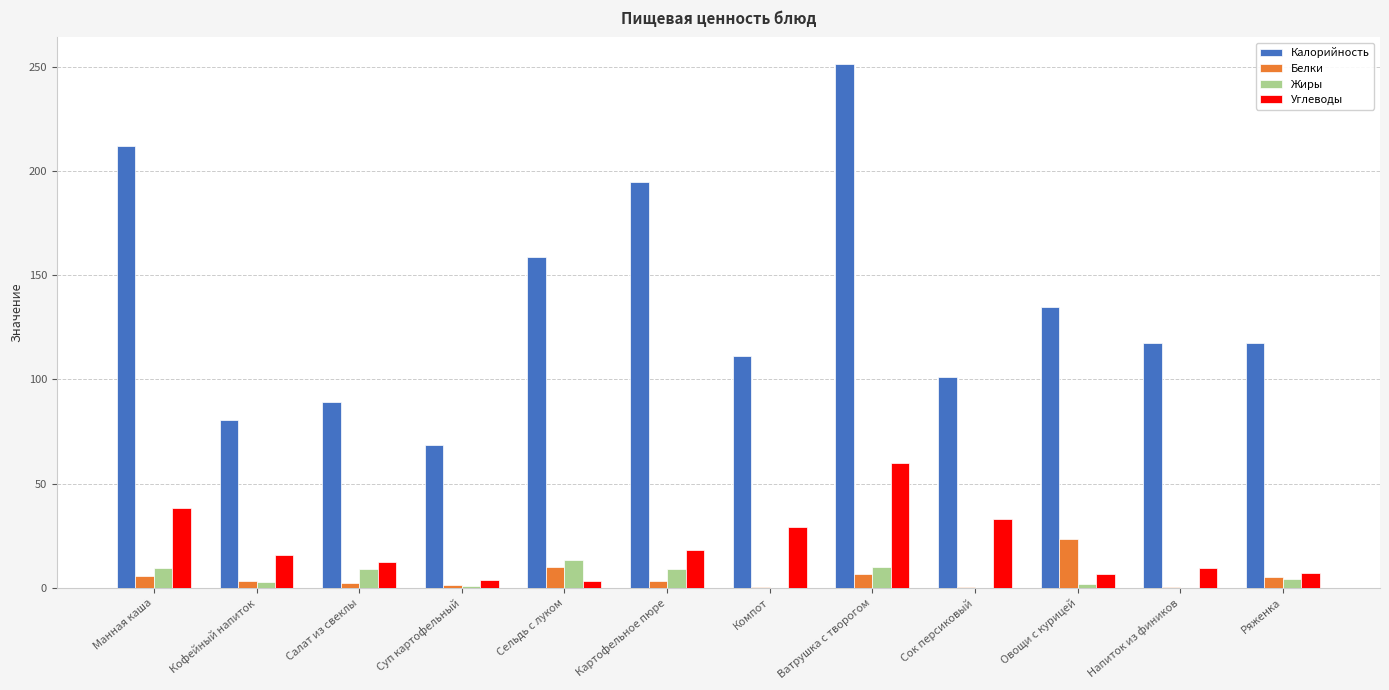

Which series changed the most between Картофельное пюре and Овощи с курицей?

Калорийность